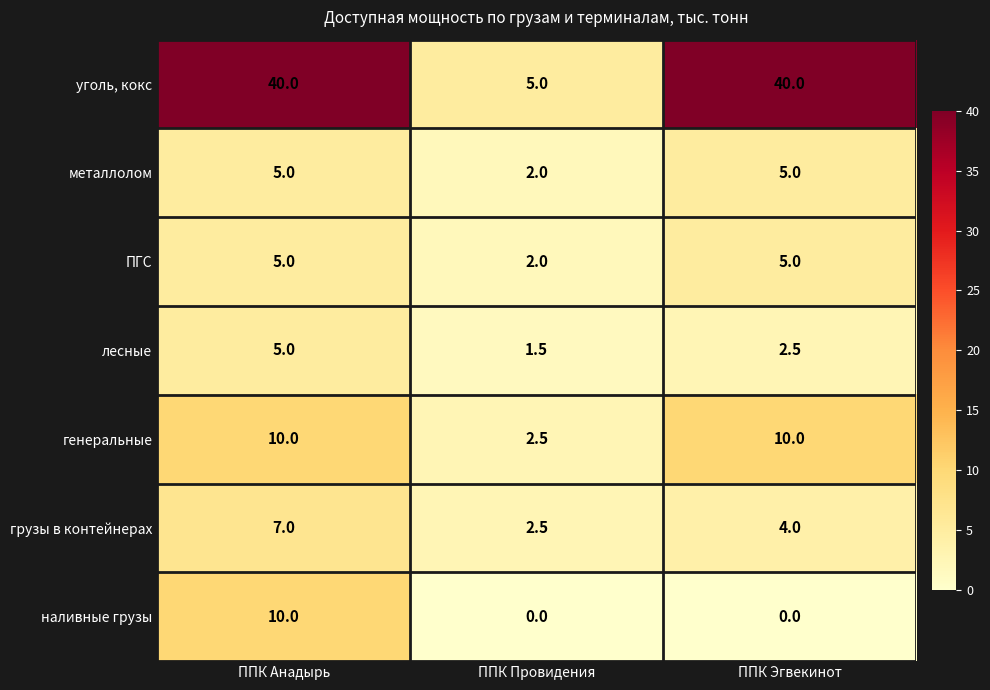

What is the highest value of the уголь, кокс series?

40.0